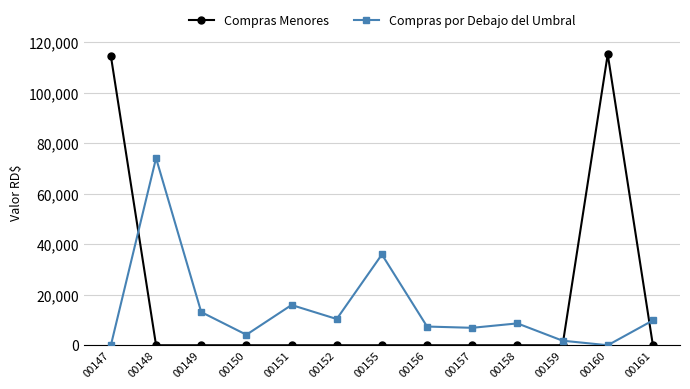

At which label does Compras por Debajo del Umbral first exceed 8650?

00148